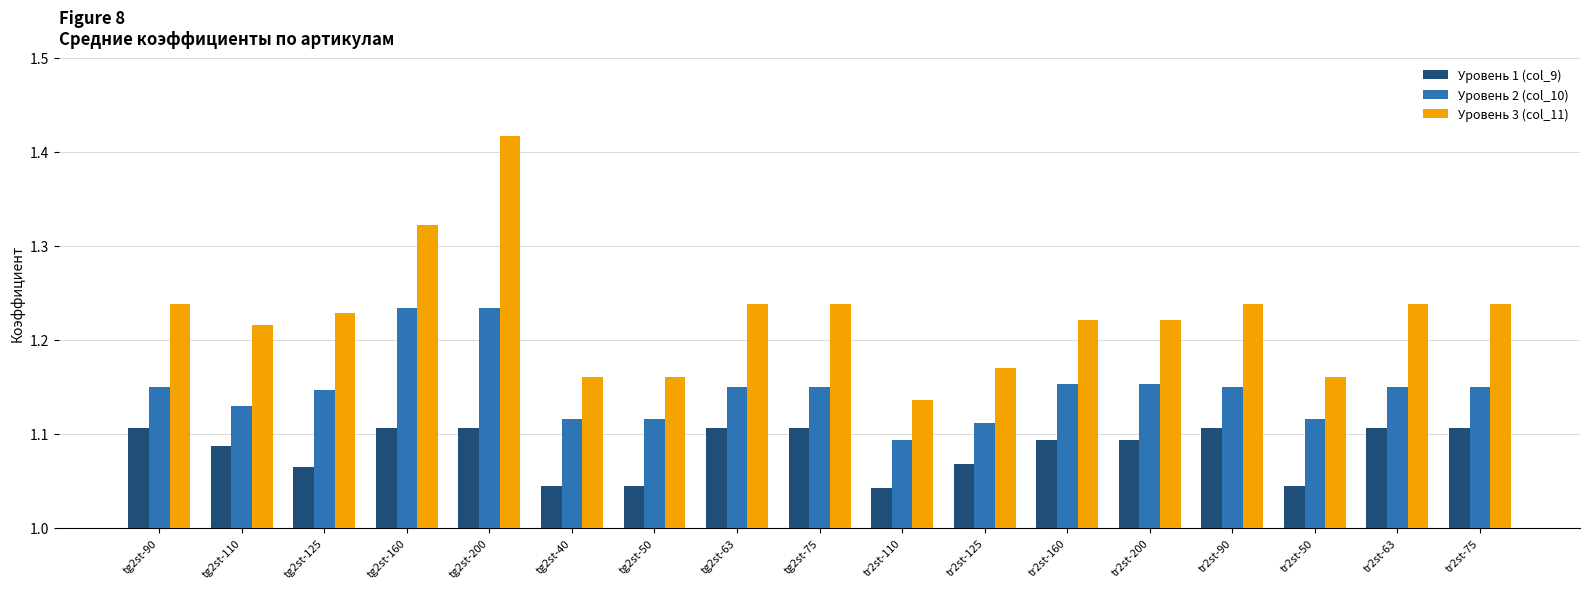

What is the label of the 14th bar from the right?

tg2st-160